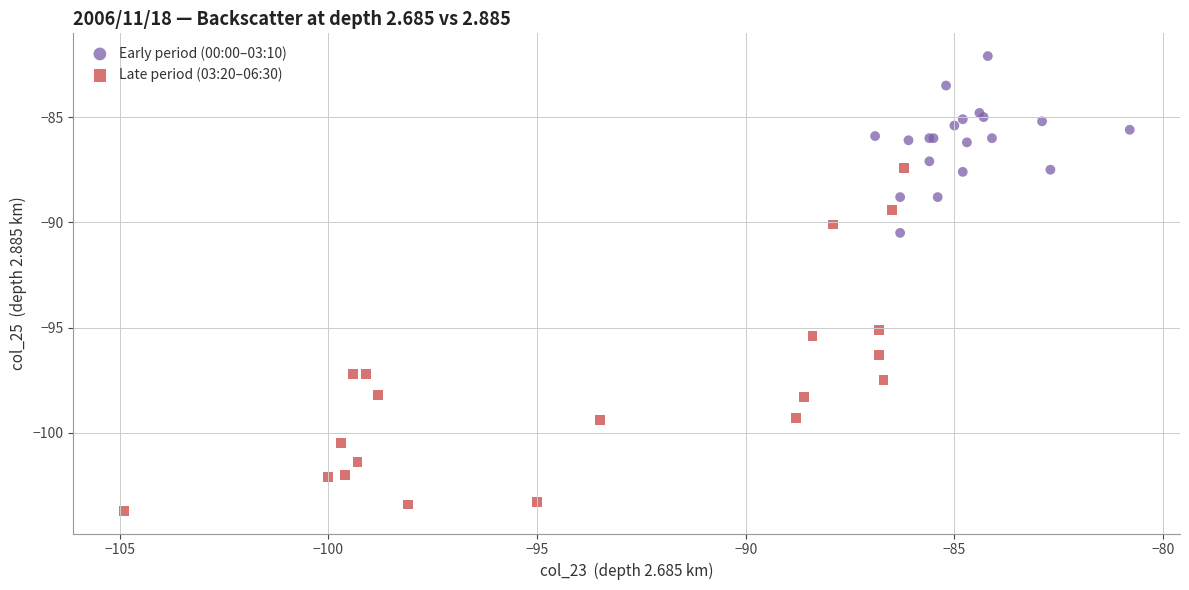

Which series has the largest Y range (max minus min)?

Late period (03:20–06:30)